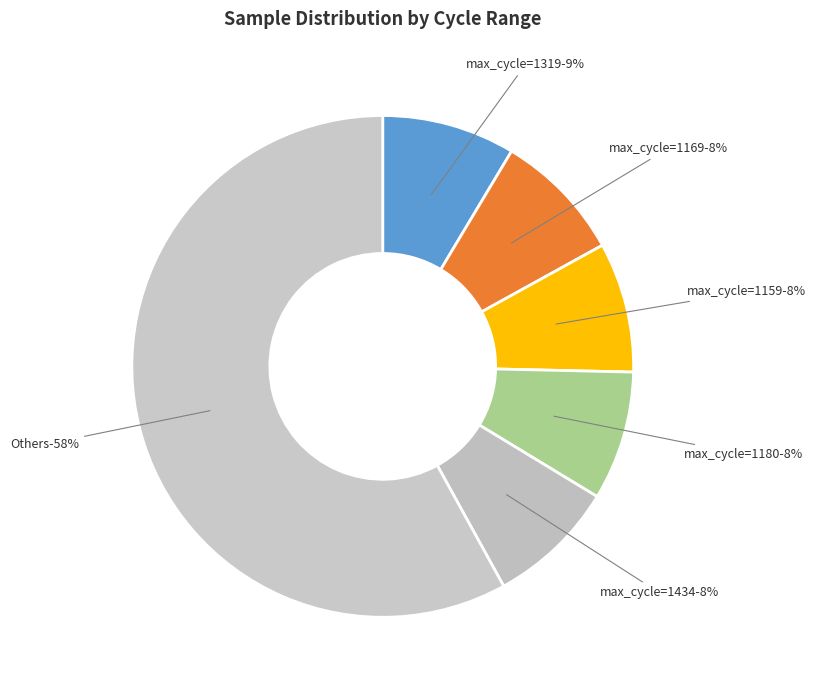

Is 28-1067 the majority of the pie?

No